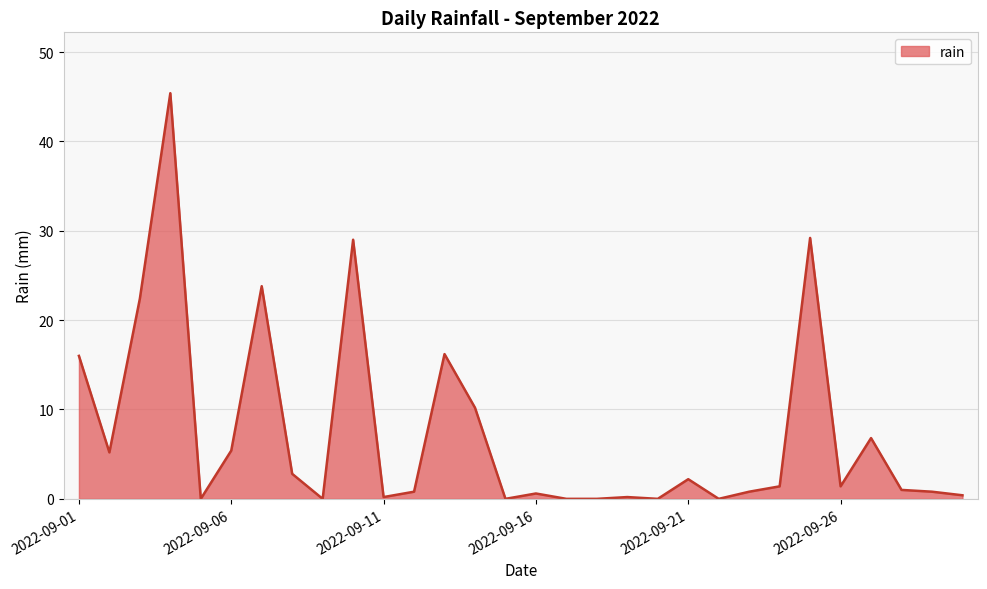

What is the maximum value shown in the chart?

45.4